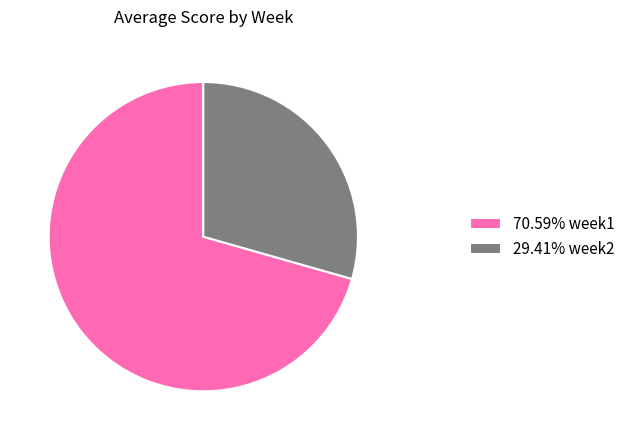

Does 70.59% week1 represent more than half of the total?

Yes